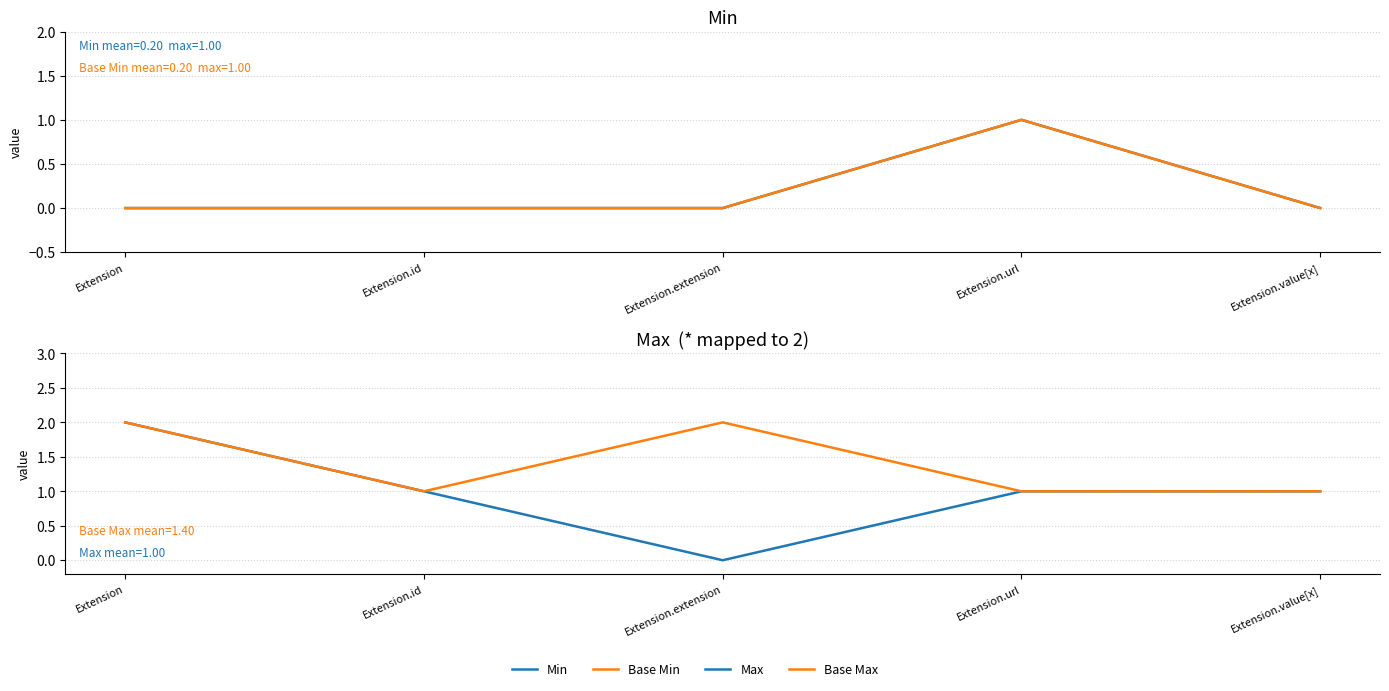

What is the maximum value shown in the chart?

2